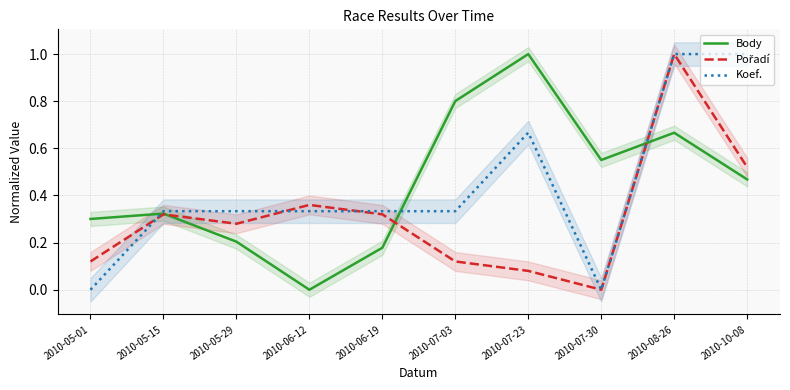

At which category is the sum across all series the highest?

2010-08-26